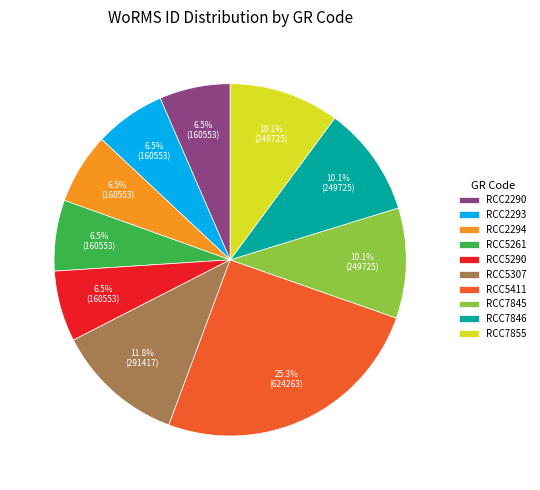

Does any single category account for the majority?

No